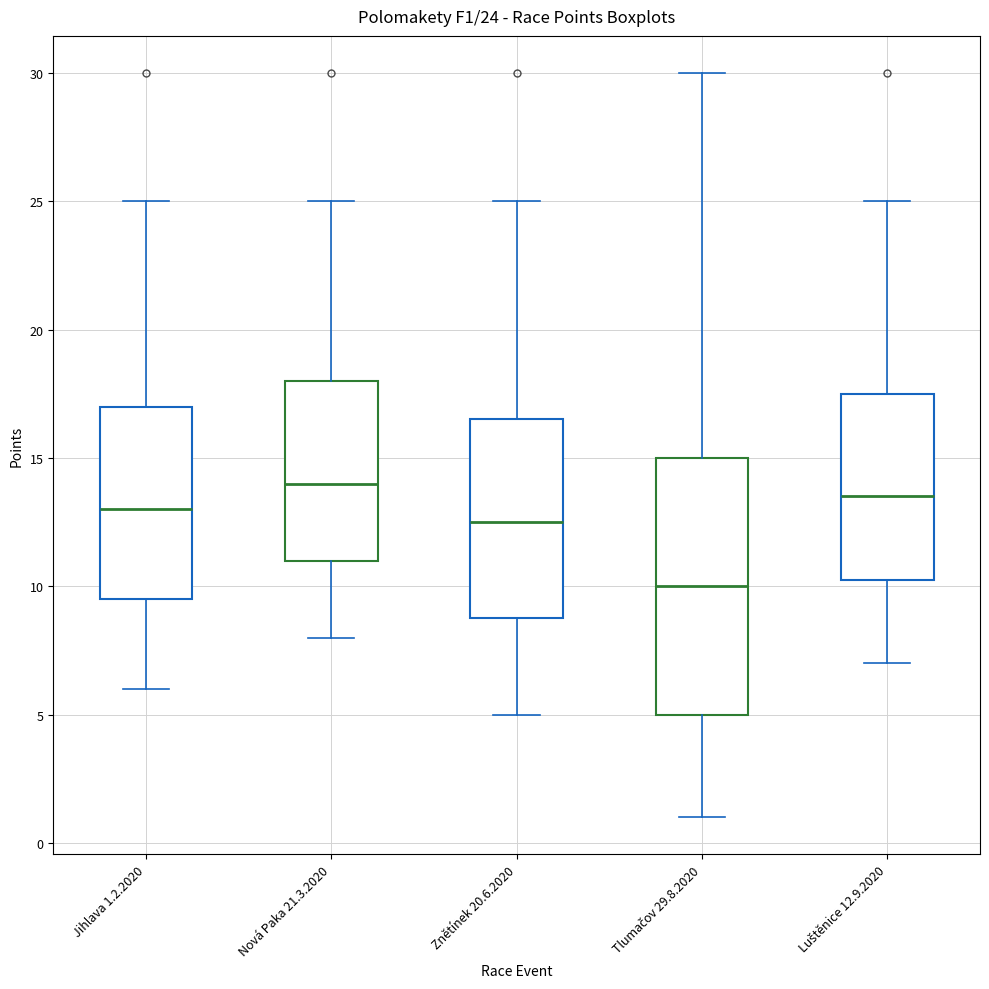

Which box's median line is the lowest?

Tlumačov 29.8.2020